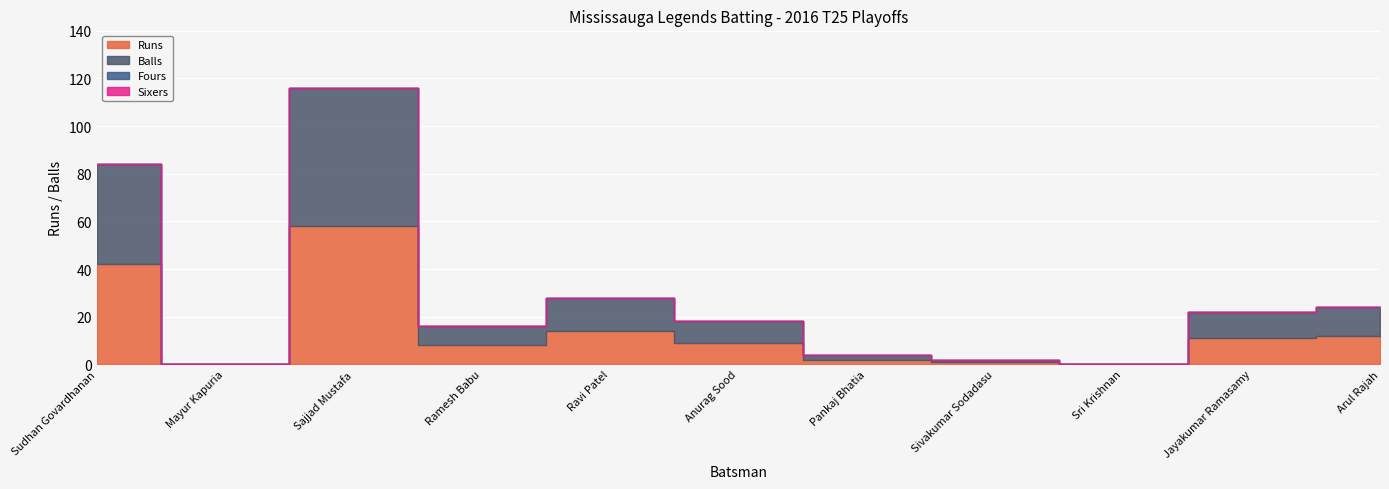

What is the label of the 4th point from the right?

Sivakumar Sodadasu